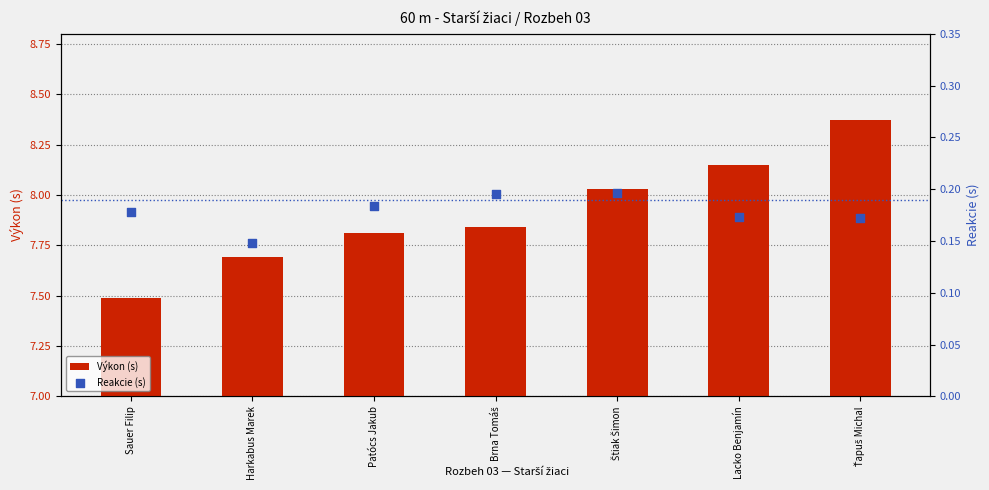

At which category is the sum across all series the highest?

Ťapuš Michal